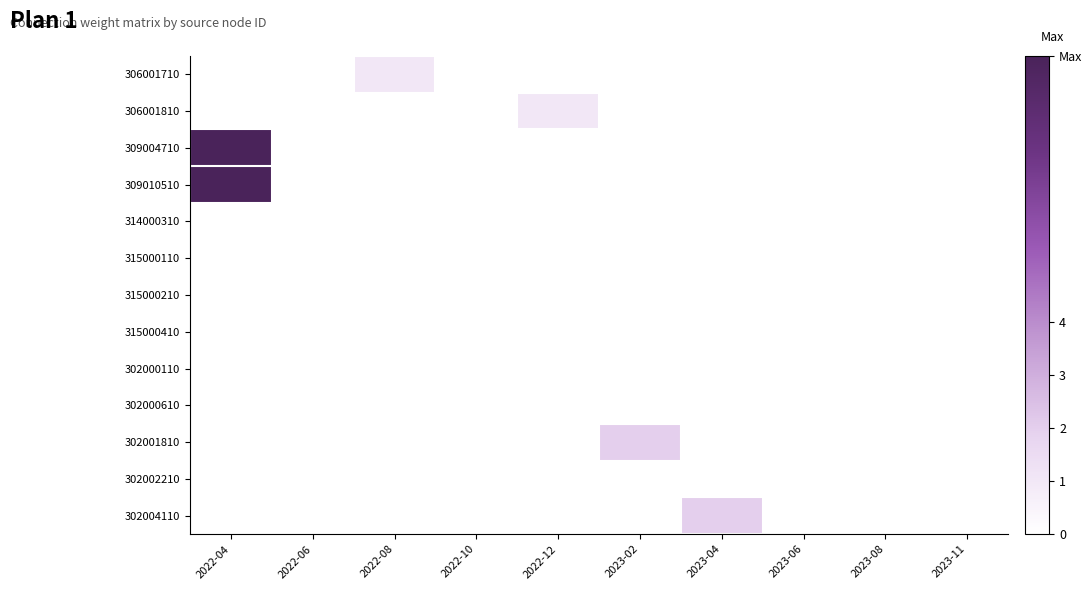

Reading left to right, list all the values displayed in this chart.

306001710: 2022-04=0	2022-06=0	2022-08=1	2022-10=0	2022-12=0	2023-02=0	2023-04=0	2023-06=0	2023-08=0	2023-11=0
306001810: 2022-04=0	2022-06=0	2022-08=0	2022-10=0	2022-12=1	2023-02=0	2023-04=0	2023-06=0	2023-08=0	2023-11=0
309004710: 2022-04=9	2022-06=0	2022-08=0	2022-10=0	2022-12=0	2023-02=0	2023-04=0	2023-06=0	2023-08=0	2023-11=0
309010510: 2022-04=9	2022-06=0	2022-08=0	2022-10=0	2022-12=0	2023-02=0	2023-04=0	2023-06=0	2023-08=0	2023-11=0
314000310: 2022-04=0	2022-06=0	2022-08=0	2022-10=0	2022-12=0	2023-02=0	2023-04=0	2023-06=0	2023-08=0	2023-11=0
315000110: 2022-04=0	2022-06=0	2022-08=0	2022-10=0	2022-12=0	2023-02=0	2023-04=0	2023-06=0	2023-08=0	2023-11=0
315000210: 2022-04=0	2022-06=0	2022-08=0	2022-10=0	2022-12=0	2023-02=0	2023-04=0	2023-06=0	2023-08=0	2023-11=0
315000410: 2022-04=0	2022-06=0	2022-08=0	2022-10=0	2022-12=0	2023-02=0	2023-04=0	2023-06=0	2023-08=0	2023-11=0
302000110: 2022-04=0	2022-06=0	2022-08=0	2022-10=0	2022-12=0	2023-02=0	2023-04=0	2023-06=0	2023-08=0	2023-11=0
302000610: 2022-04=0	2022-06=0	2022-08=0	2022-10=0	2022-12=0	2023-02=0	2023-04=0	2023-06=0	2023-08=0	2023-11=0
302001810: 2022-04=0	2022-06=0	2022-08=0	2022-10=0	2022-12=0	2023-02=2	2023-04=0	2023-06=0	2023-08=0	2023-11=0
302002210: 2022-04=0	2022-06=0	2022-08=0	2022-10=0	2022-12=0	2023-02=0	2023-04=0	2023-06=0	2023-08=0	2023-11=0
302004110: 2022-04=0	2022-06=0	2022-08=0	2022-10=0	2022-12=0	2023-02=0	2023-04=2	2023-06=0	2023-08=0	2023-11=0